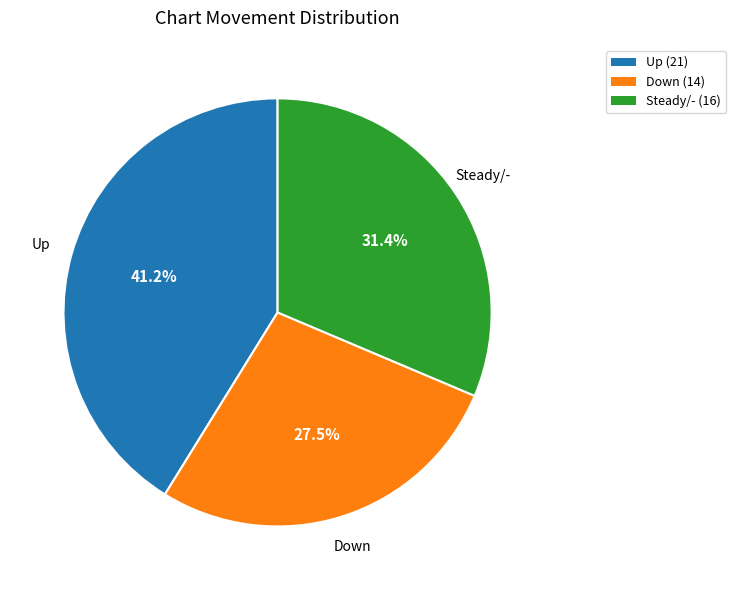

To the nearest percent, what is the average slice percentage?

33%